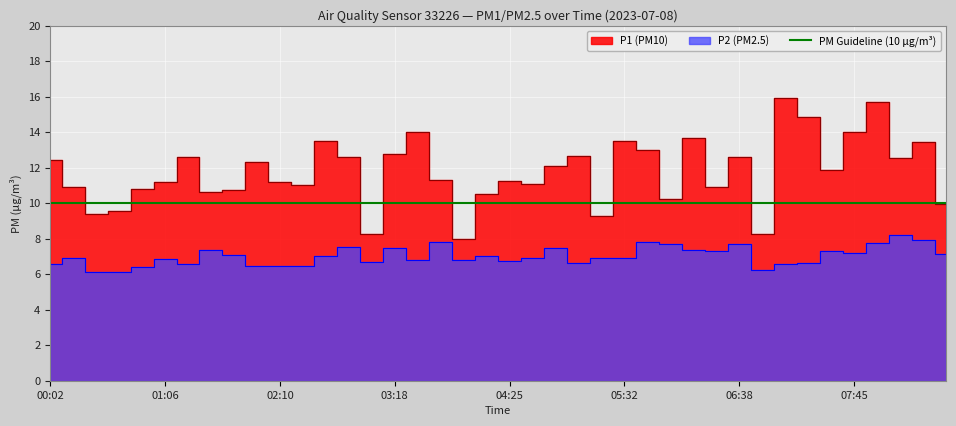

Is it true that P2 equals 2.5 at 03:29?

False